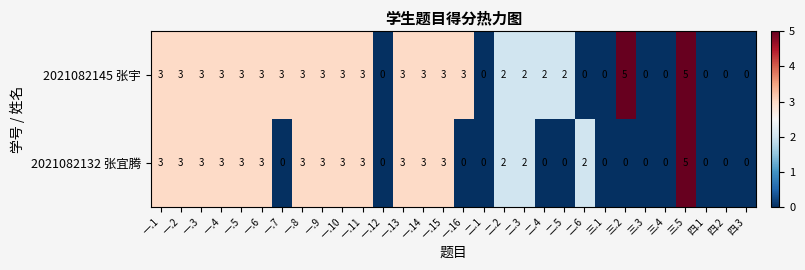

What is the total value across all series at 一.5?

6